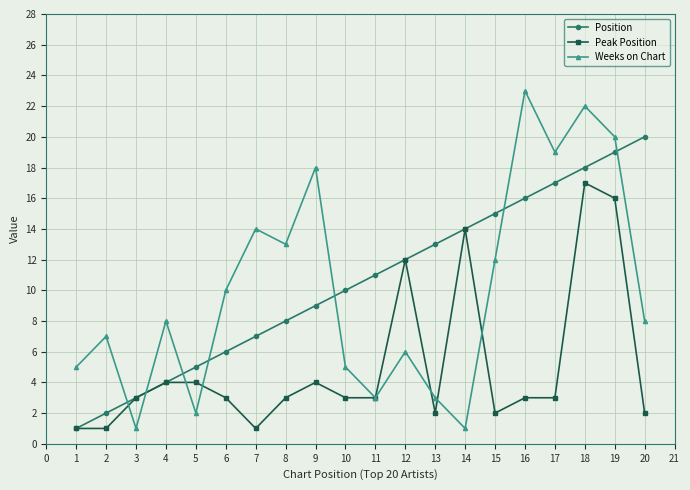

How many distinct data groups are displayed?

3